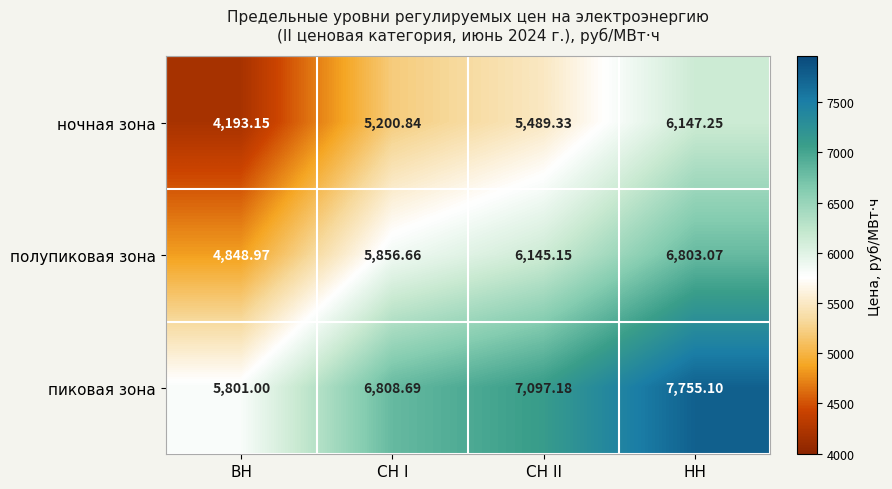

List the series in order of their overall mean, lowest first.

ночная зона, полупиковая зона, пиковая зона